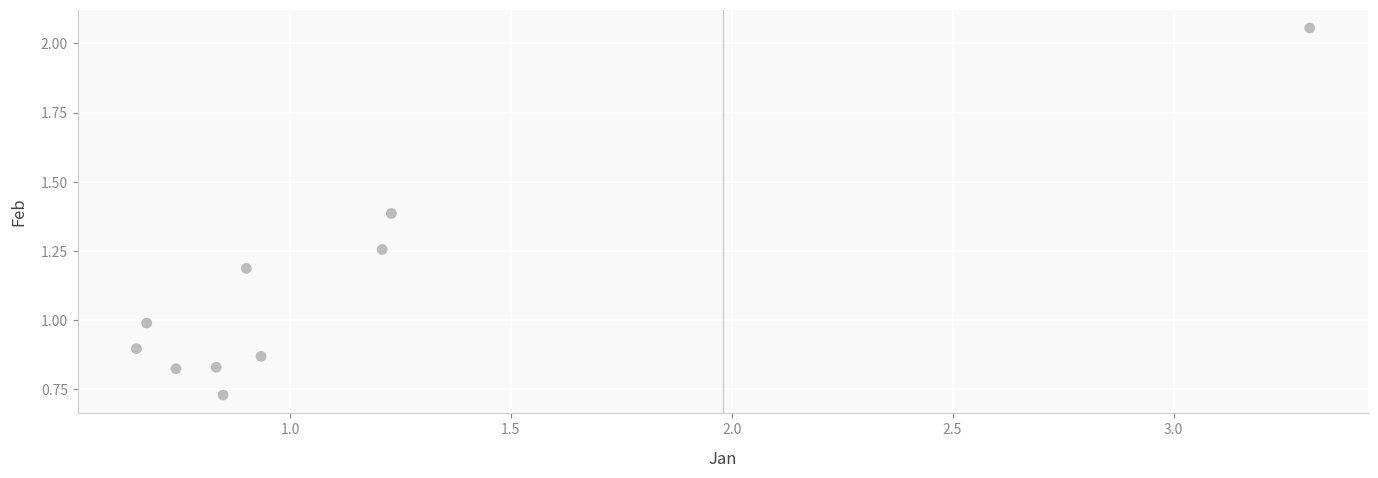

What is the average Y value?

1.1